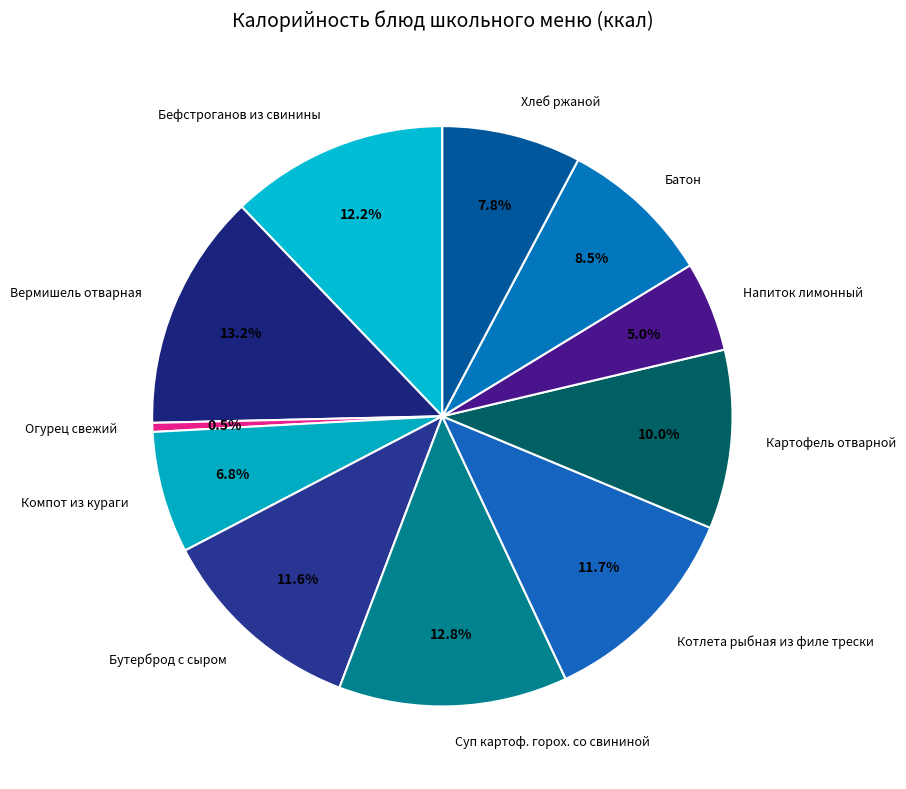

To the nearest percent, what is the difference between the Хлеб ржаной and Картофель отварной slice percentages?

2%